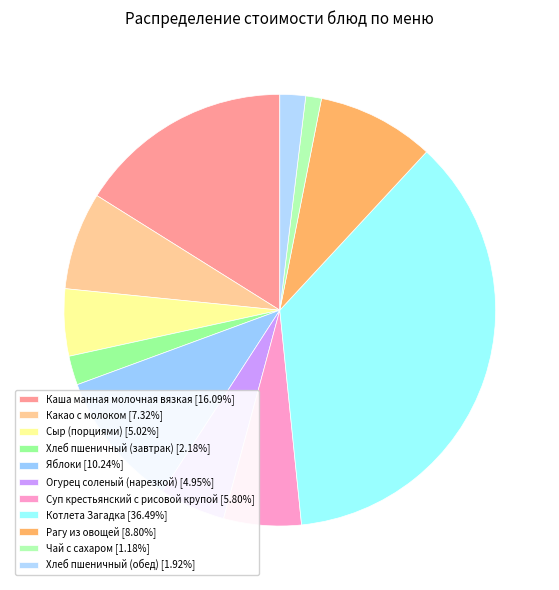

To the nearest percent, what is the difference between the Чай с сахаром and Рагу из овощей slice percentages?

8%